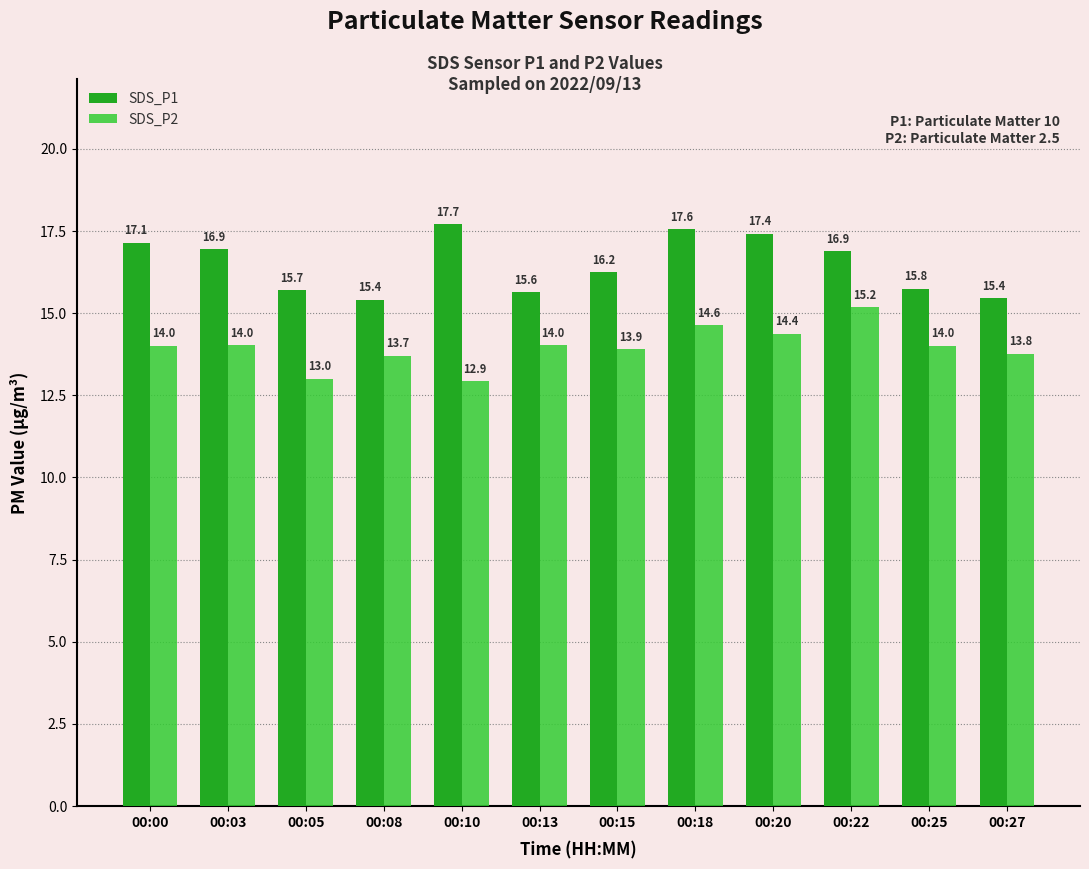

How many bars are there in total?

24